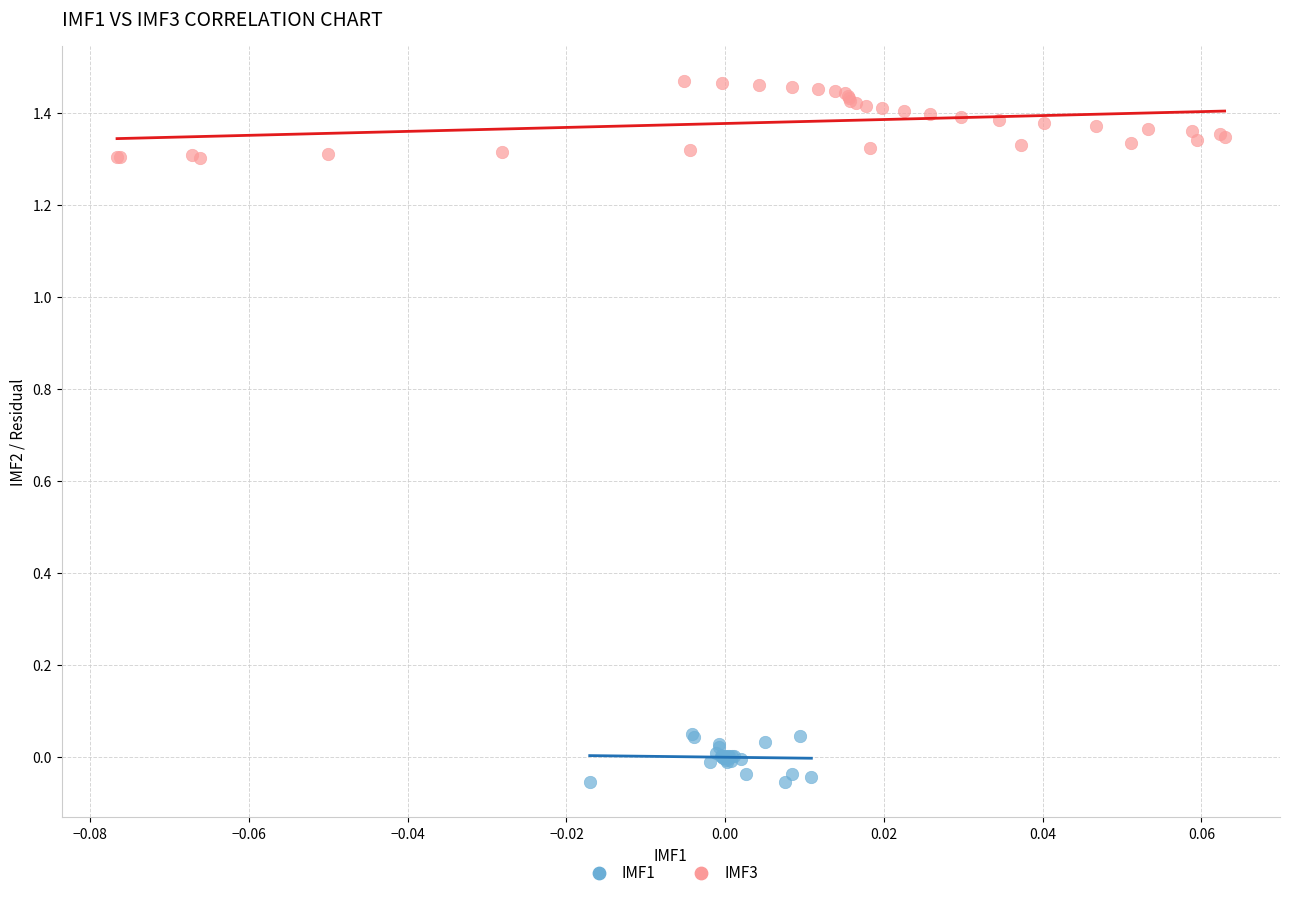

Which series reaches the minimum Y coordinate?

IMF1